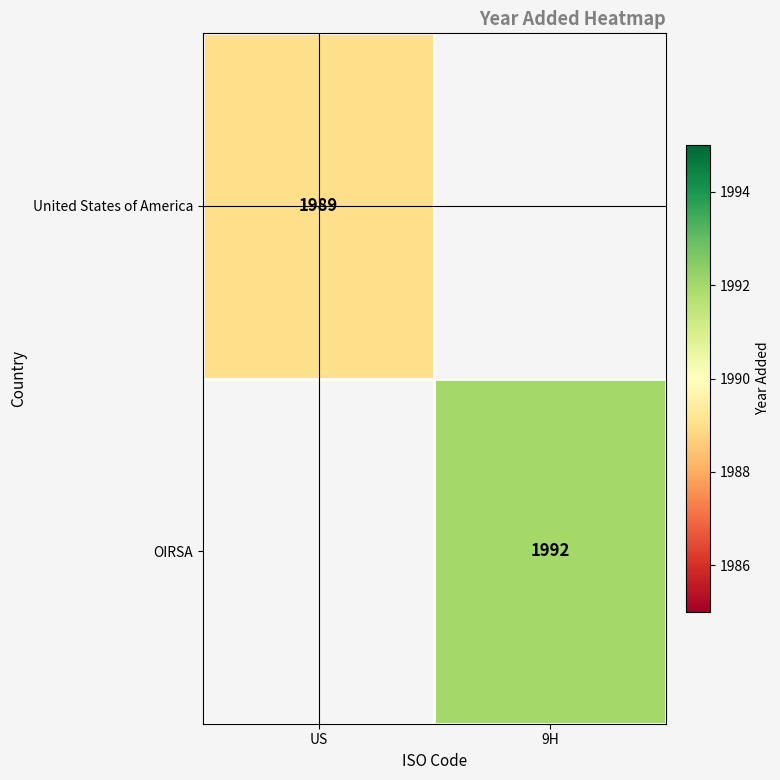

True or false: United States of America has a value of 1989 at US.

True